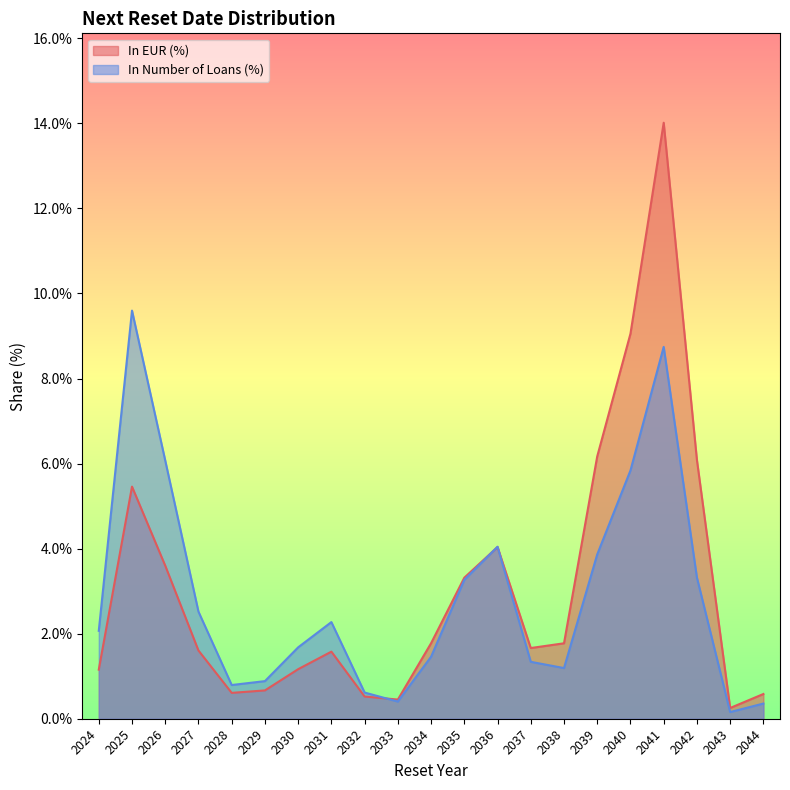

What is the value of the In EUR (%) point at the 1st from the left?

1.2